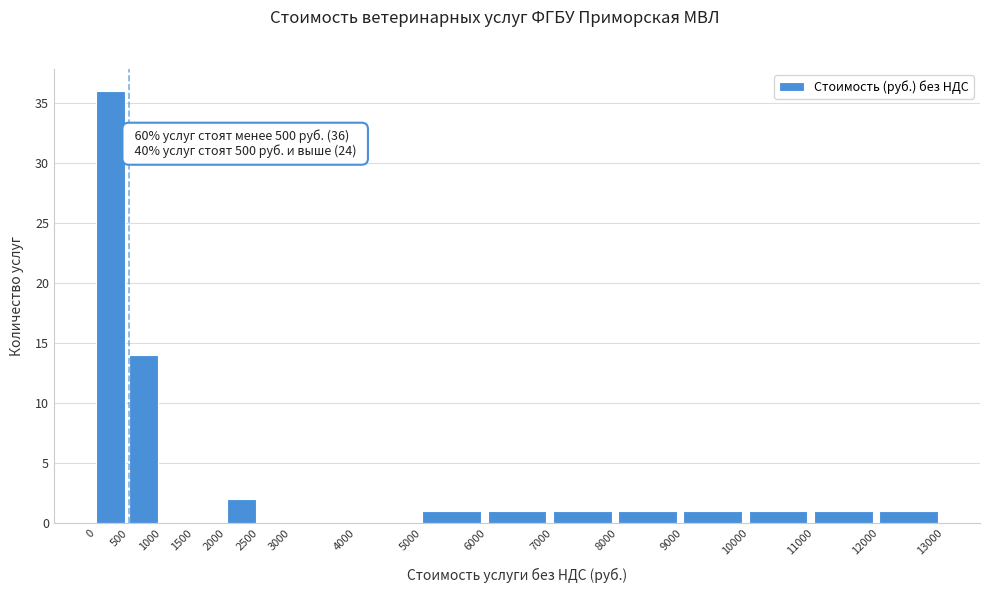

Over which range of the x-axis is the bar tallest?

0 to 500